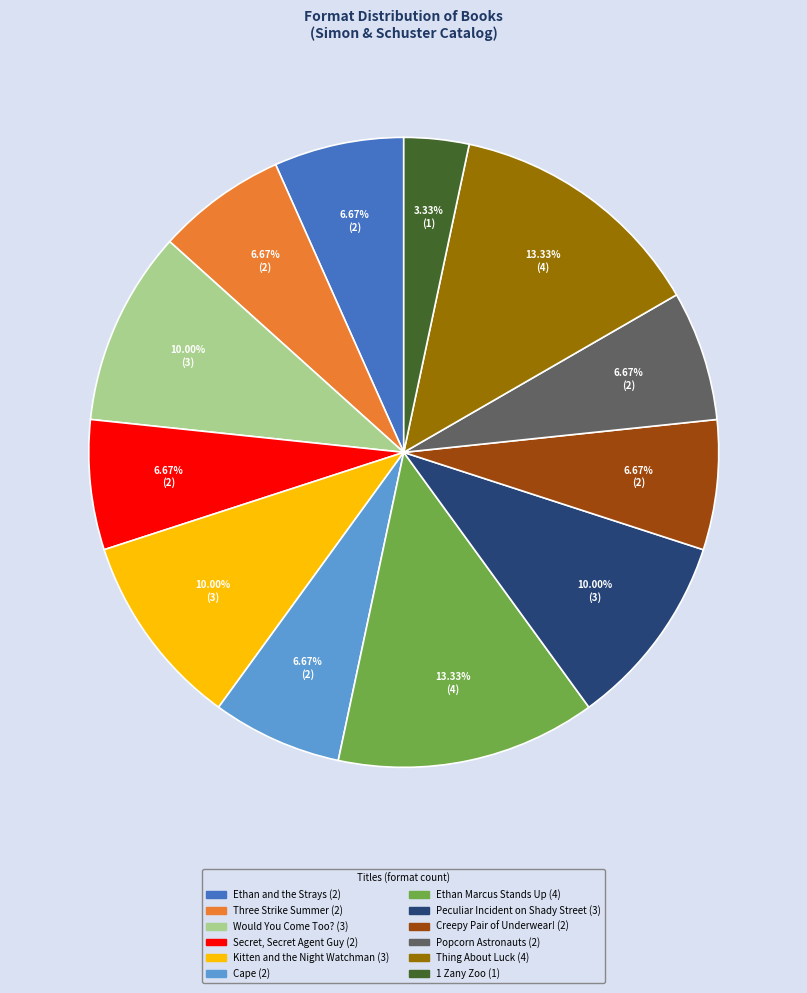

To the nearest percent, what is the difference between the Secret, Secret Agent Guy and Kitten and the Night Watchman slice percentages?

3%